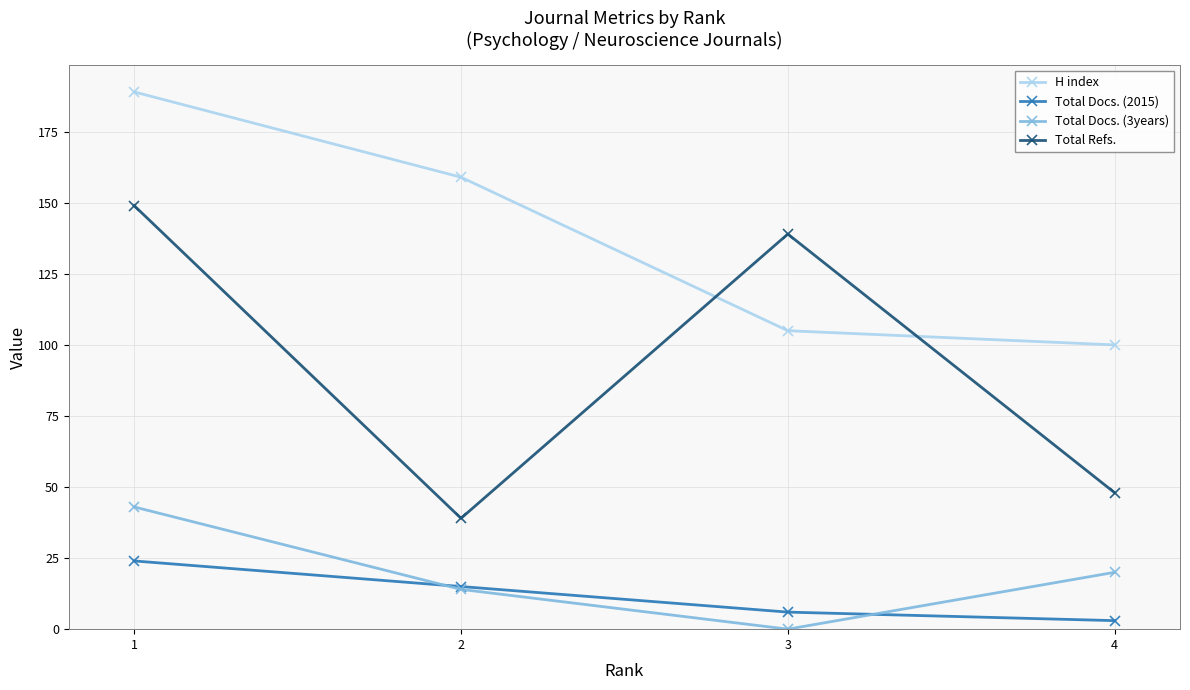

True or false: Total Docs. (3years) and H index intersect in this chart.

False